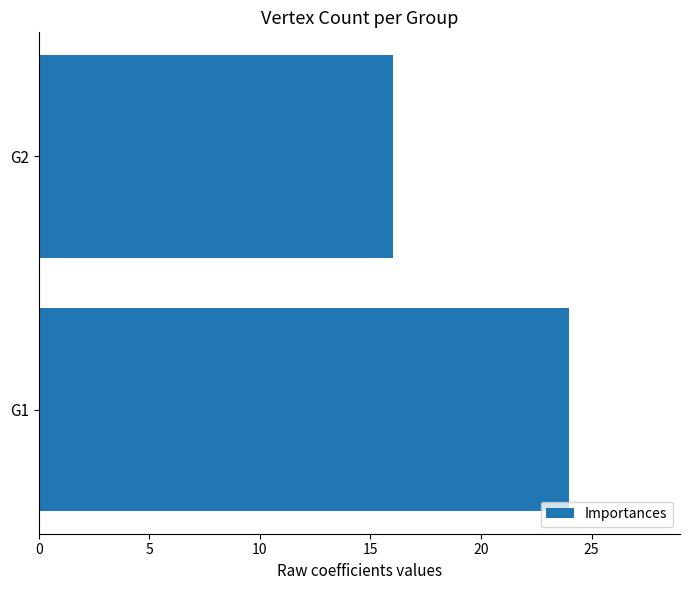

How many values are between 16 and 24?

2